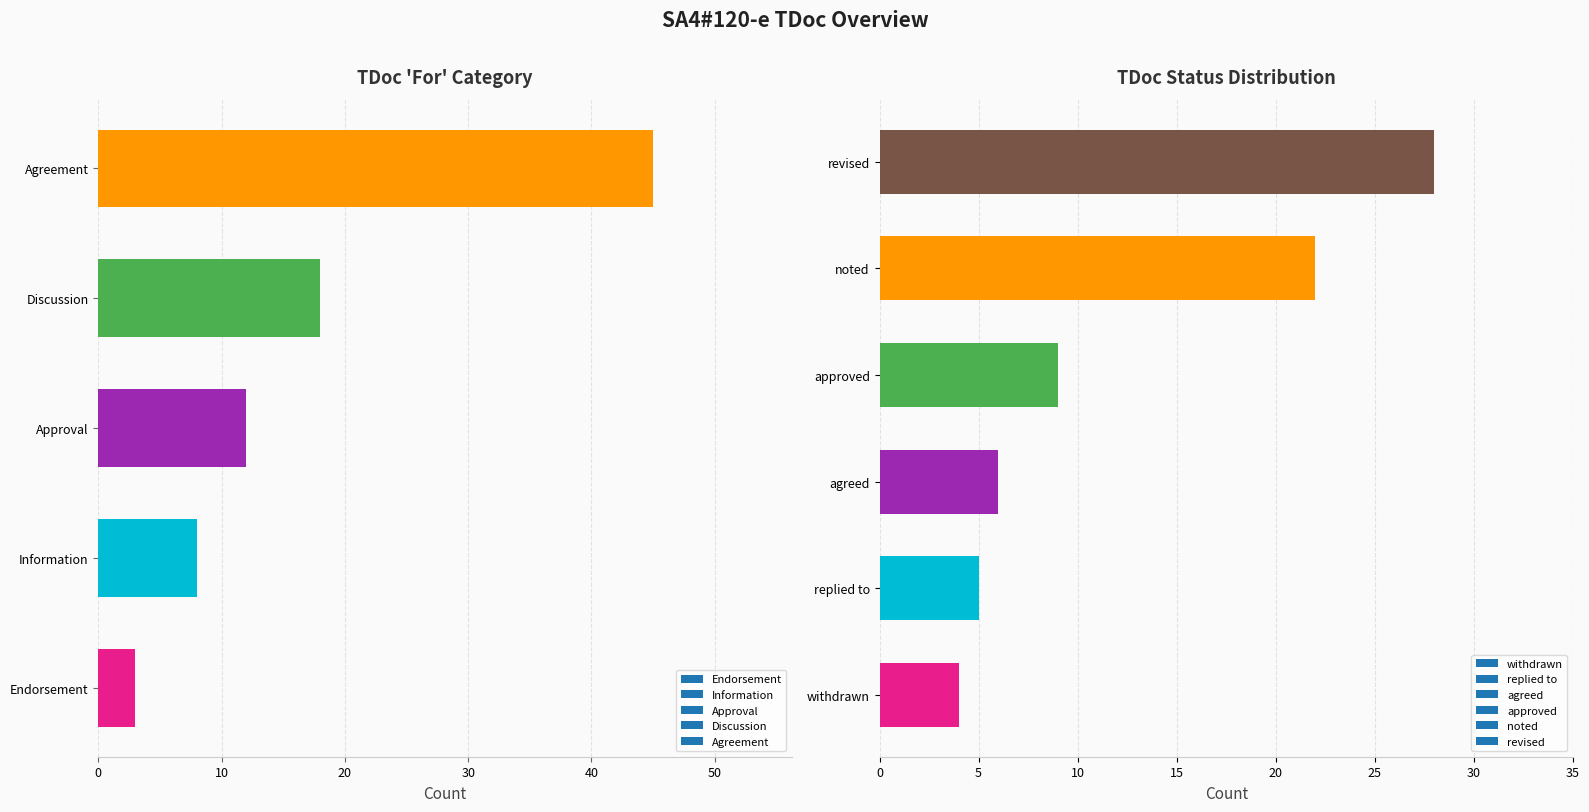

Are the bars grouped side by side (vs. stacked)?

No